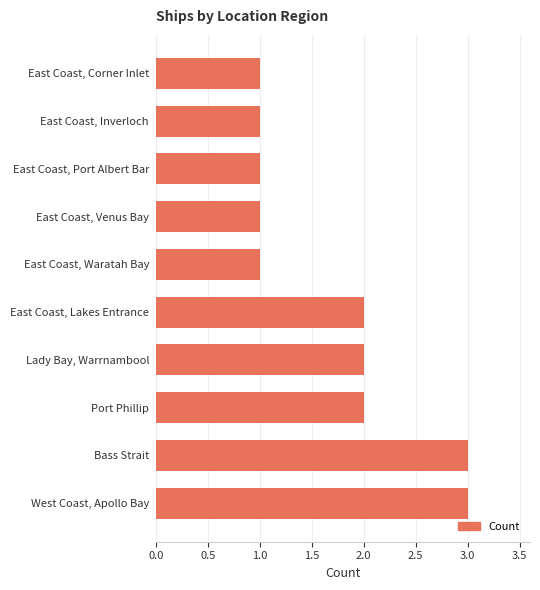

Reading bottom to top, list all the values displayed in this chart.

3	3	2	2	2	1	1	1	1	1